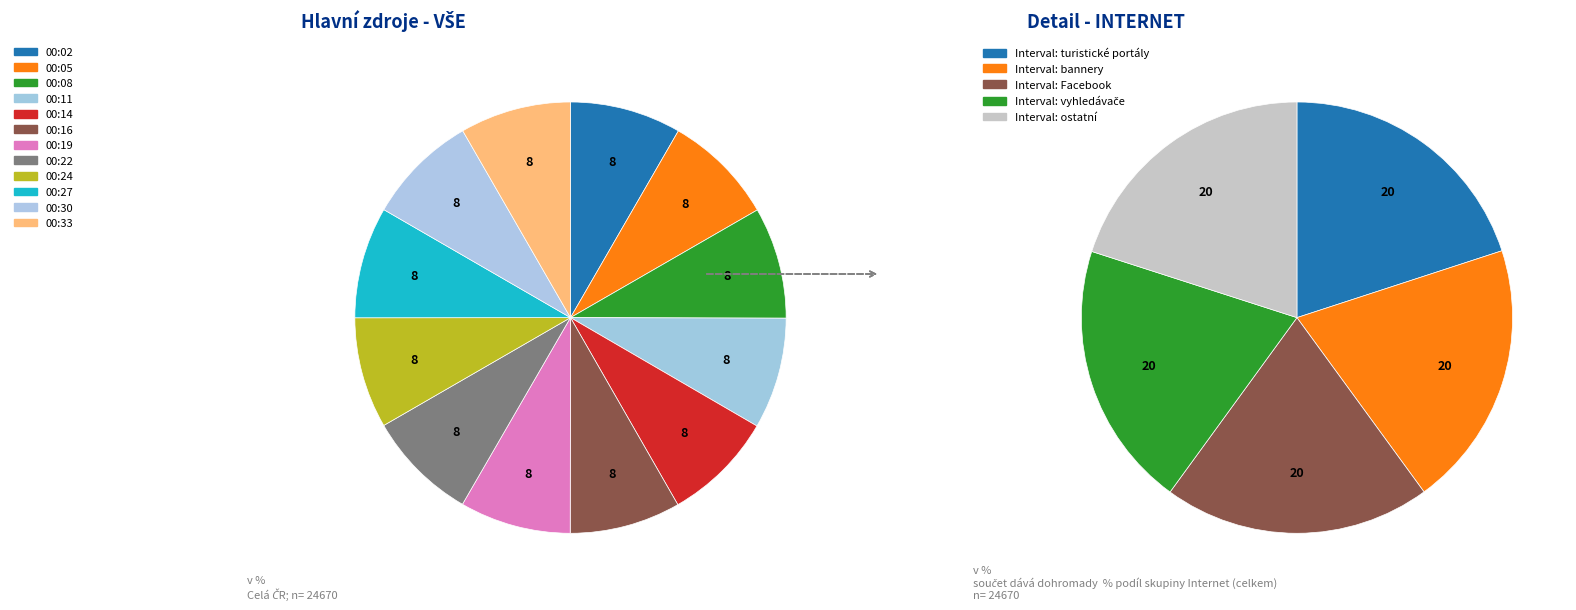

What is the total percentage of 00:24 and 00:30?

16.6%